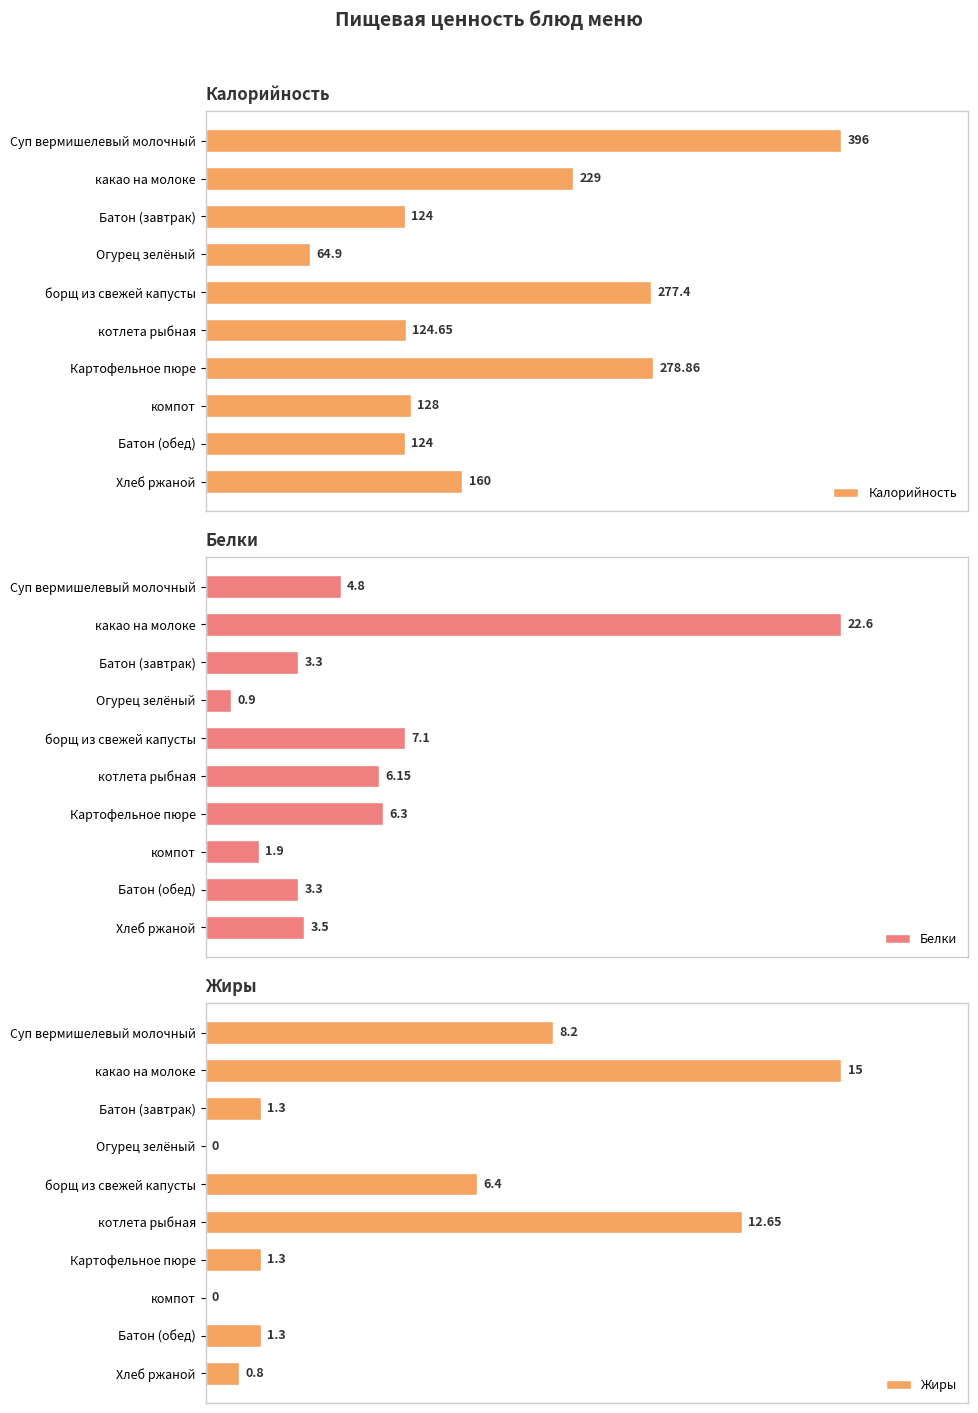

Is it true that Белки equals 4.4 at Хлеб ржаной?

False